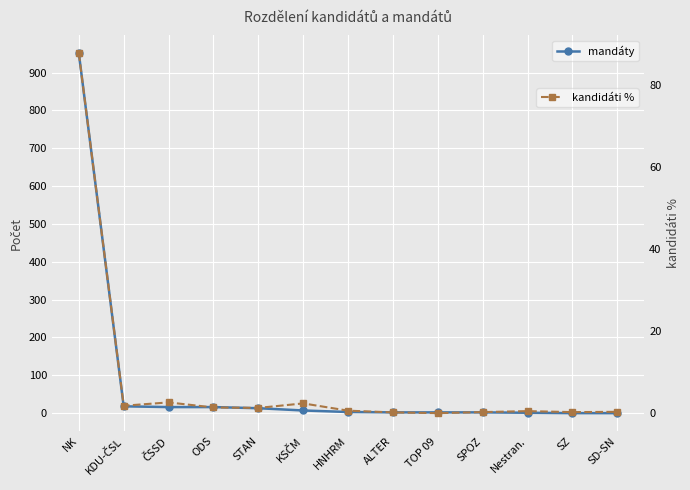

Reading right to left, list all the values displayed in this chart.

mandáty: 0.0	0.0	1.0	2.0	2.0	2.0	3.0	7.0	13.0	16.0	16.0	18.0	951.0
kandidáti %: 0.4	0.3	0.6	0.3	0.1	0.2	0.7	2.4	1.3	1.4	2.7	1.9	87.7